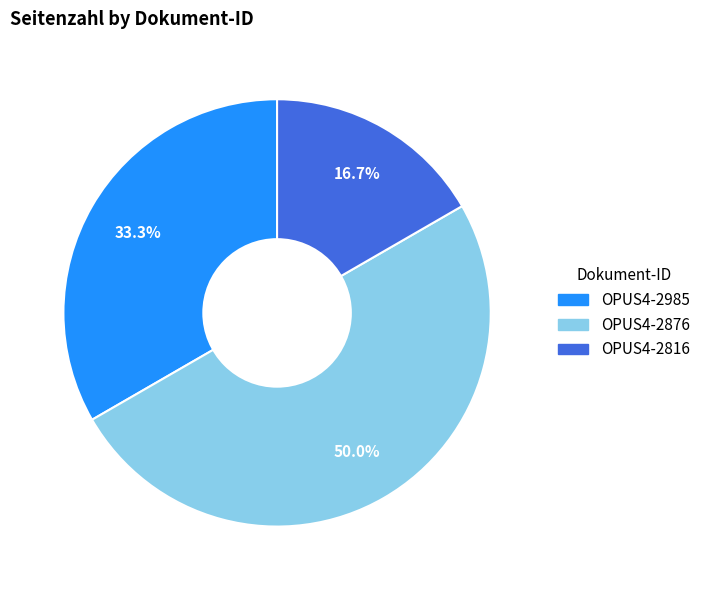

What percentage is NOT represented by OPUS4-2985?

66.7%